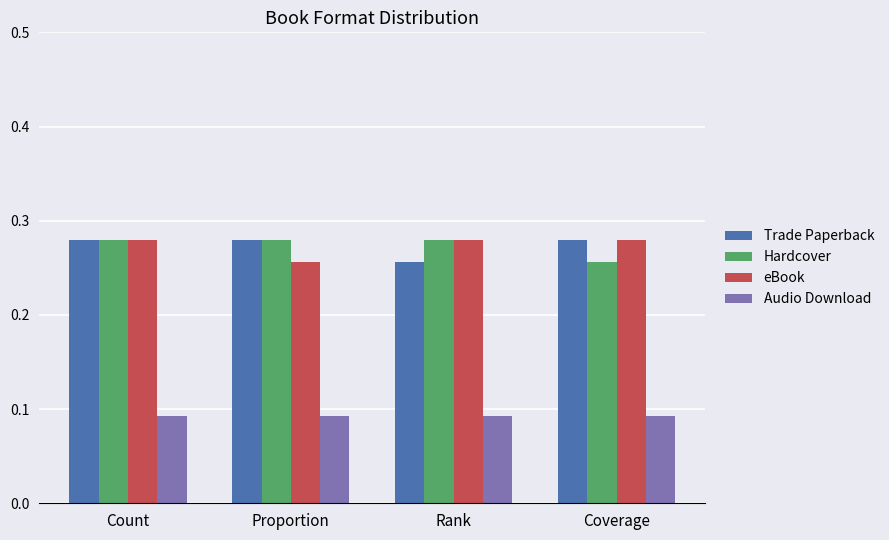

Where is Trade Paperback nearest to the value 0?

Rank